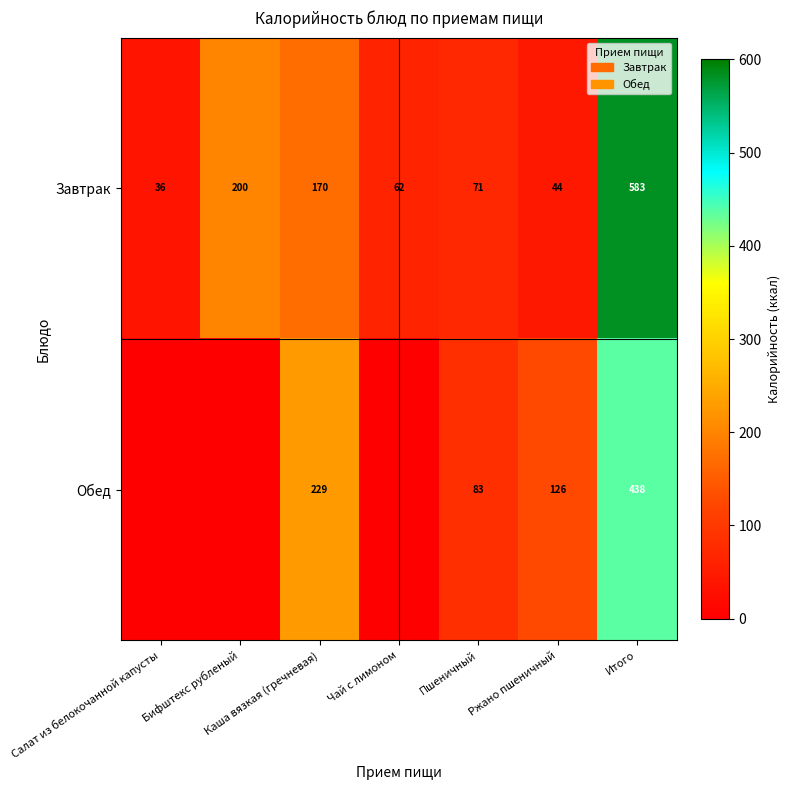

What is the difference between the highest and lowest values at Ржано пшеничный?

82